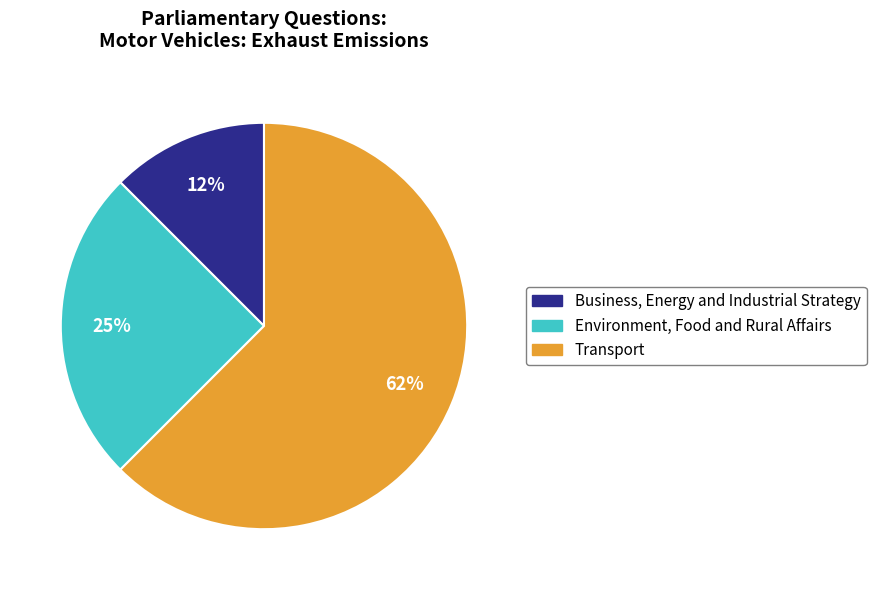

Is there any slice that represents more than half of the pie?

Yes